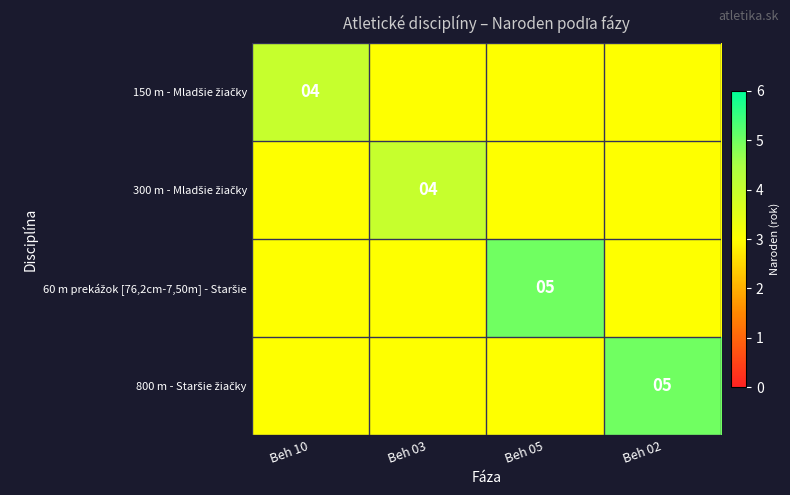

Where is 60 m prekážok [76,2cm-7,50m] - Staršie nearest to the value 4?

Beh 10